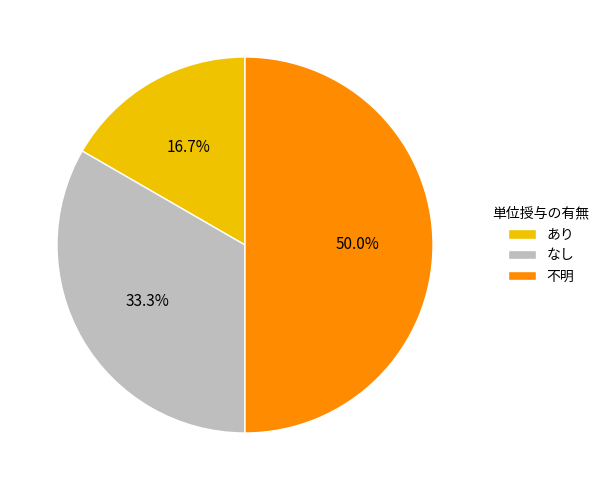

Is なし the majority of the pie?

No